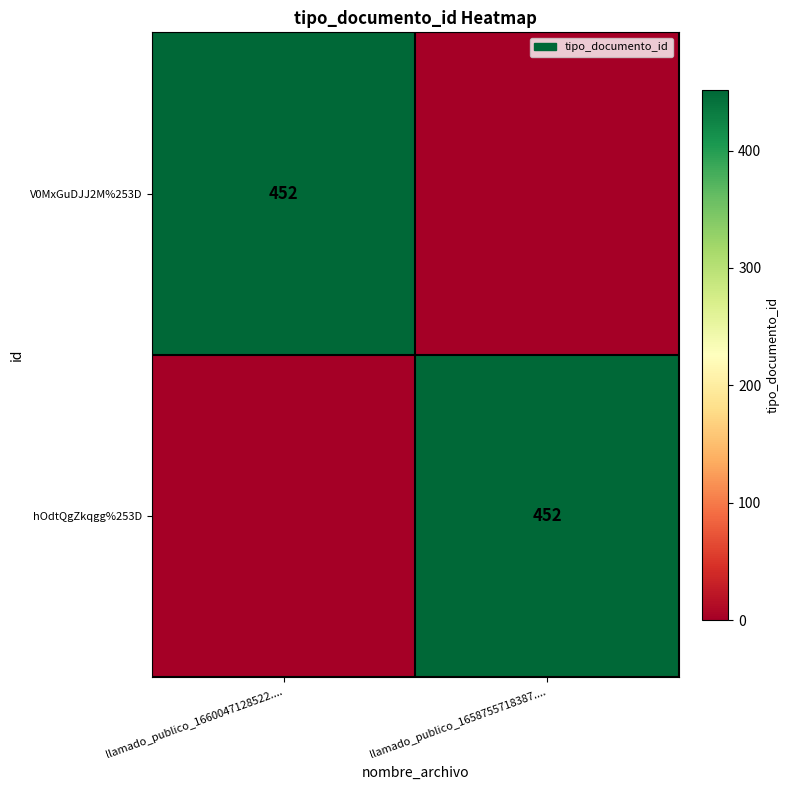

True or false: V0MxGuDJJ2M%253D has a value of 660 at llamado_publico_1660047128522.....

False